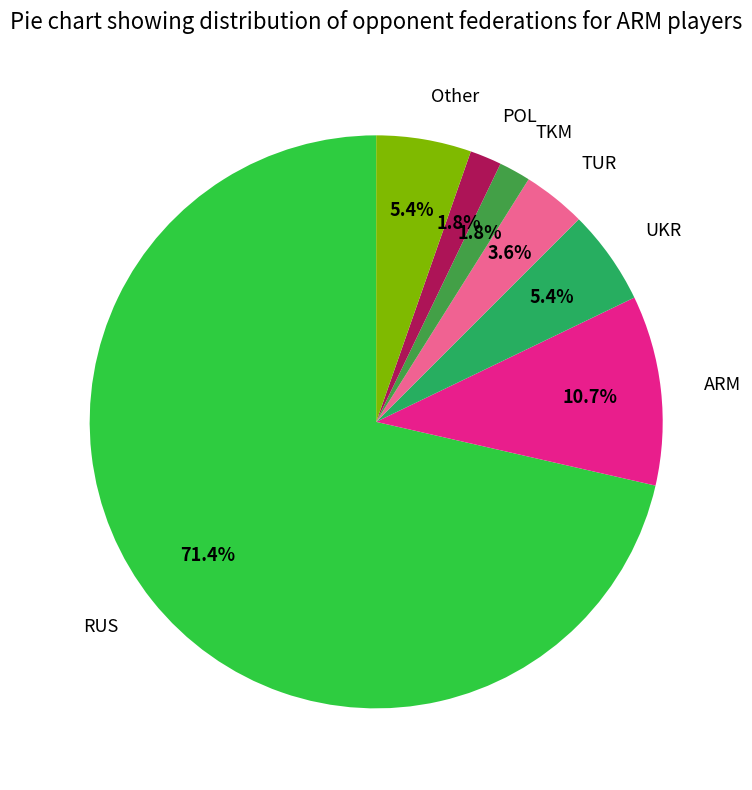

Is there a majority slice in this chart?

Yes